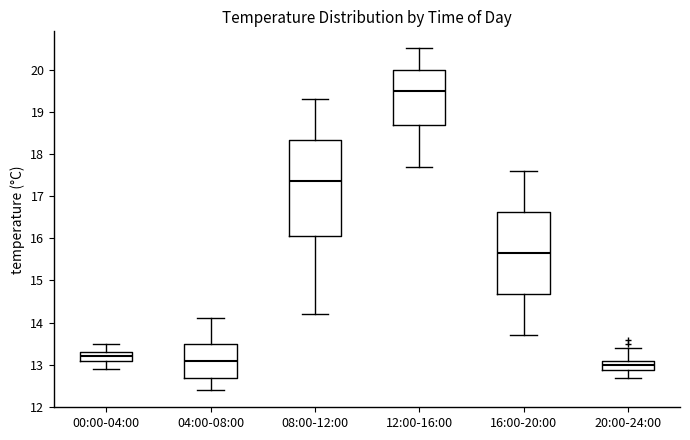

Reading left to right, read every box against the y-axis: the position of its median line, the range the box covers, and the ends of its whiskers. The values are not printed on the chart, so give them approximately, as read against the axis.

00:00-04:00: median 13.2, box 13.1 to 13.3, whiskers 12.9 to 13.5
04:00-08:00: median 13.1, box 12.7 to 13.5, whiskers 12.4 to 14.1
08:00-12:00: median 17.4, box 16.1 to 18.3, whiskers 14.2 to 19.3
12:00-16:00: median 19.5, box 18.7 to 20.0, whiskers 17.7 to 20.5
16:00-20:00: median 15.7, box 14.7 to 16.6, whiskers 13.7 to 17.6
20:00-24:00: median 13.0, box 12.9 to 13.1, whiskers 12.7 to 13.4